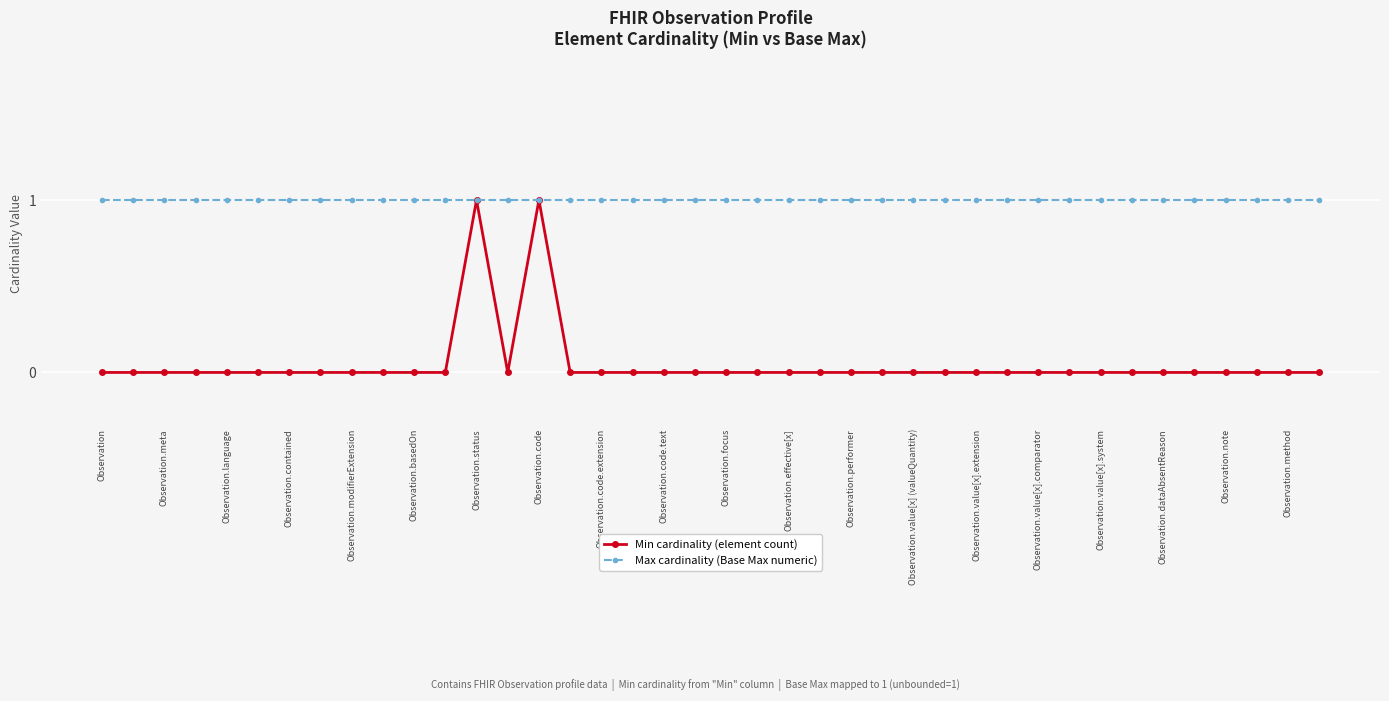

Which series has the largest total across all categories?

Max cardinality (Base Max numeric)